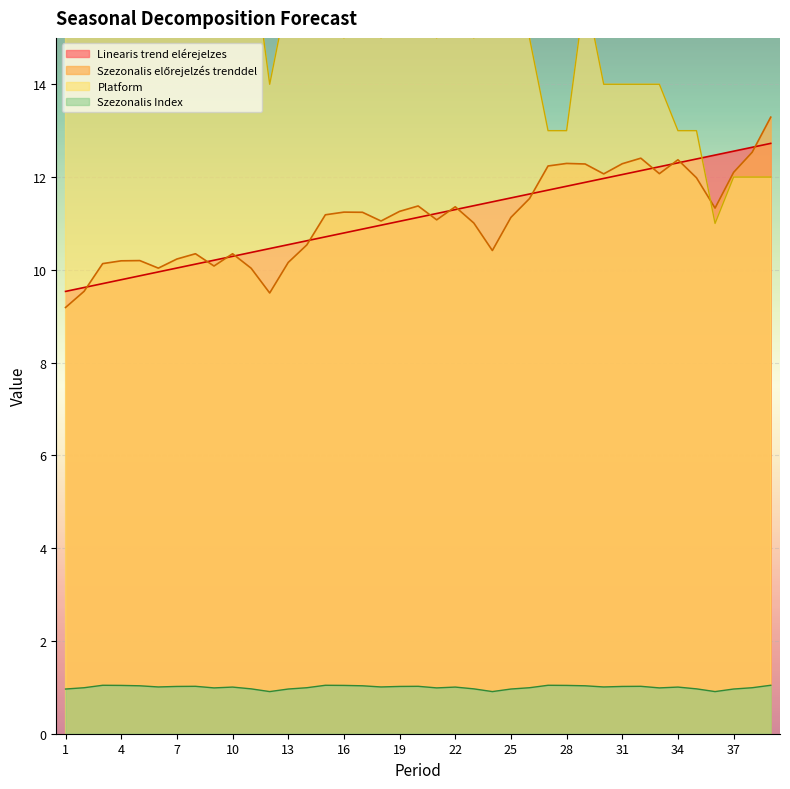

Rank the categories by Platform value from lowest to highest.

36, 37, 38, 39, 27, 28, 34, 35, 12, 30, 31, 32, 33, 16, 18, 21, 23, 26, 1, 3, 5, 13, 14, 15, 17, 19, 20, 22, 24, 29, 4, 11, 25, 2, 6, 7, 8, 10, 9